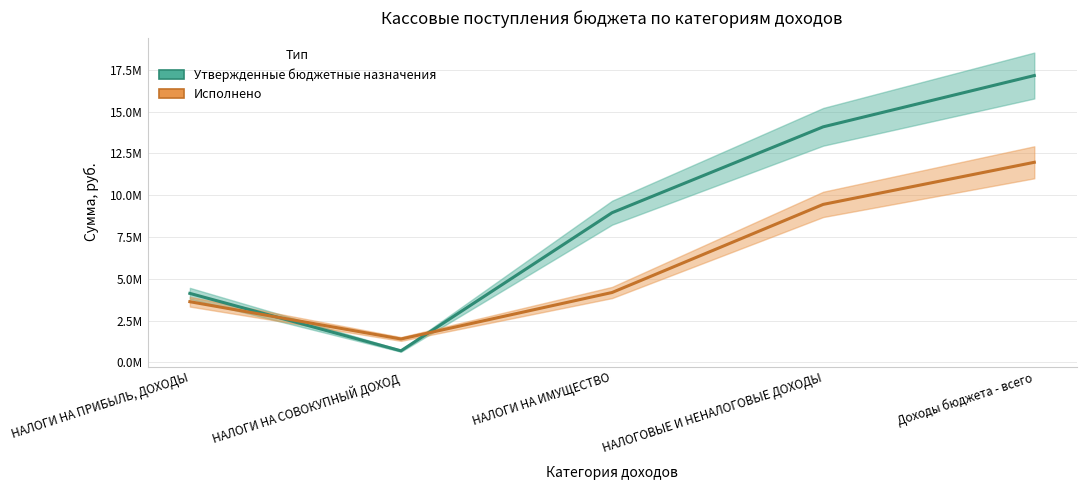

Rank the series at НАЛОГОВЫЕ И НЕНАЛОГОВЫЕ ДОХОДЫ from lowest to highest value.

Исполнено, Утвержденные бюджетные назначения